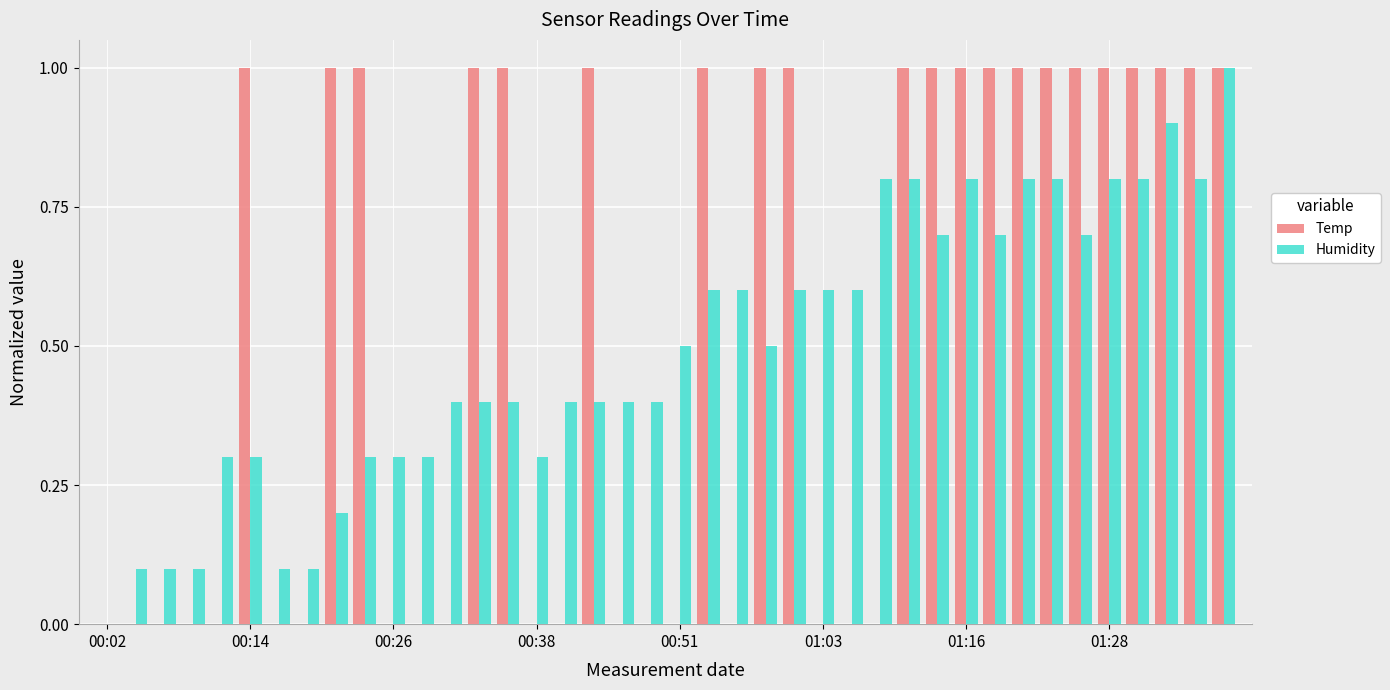

Does the chart contain stacked bars?

No